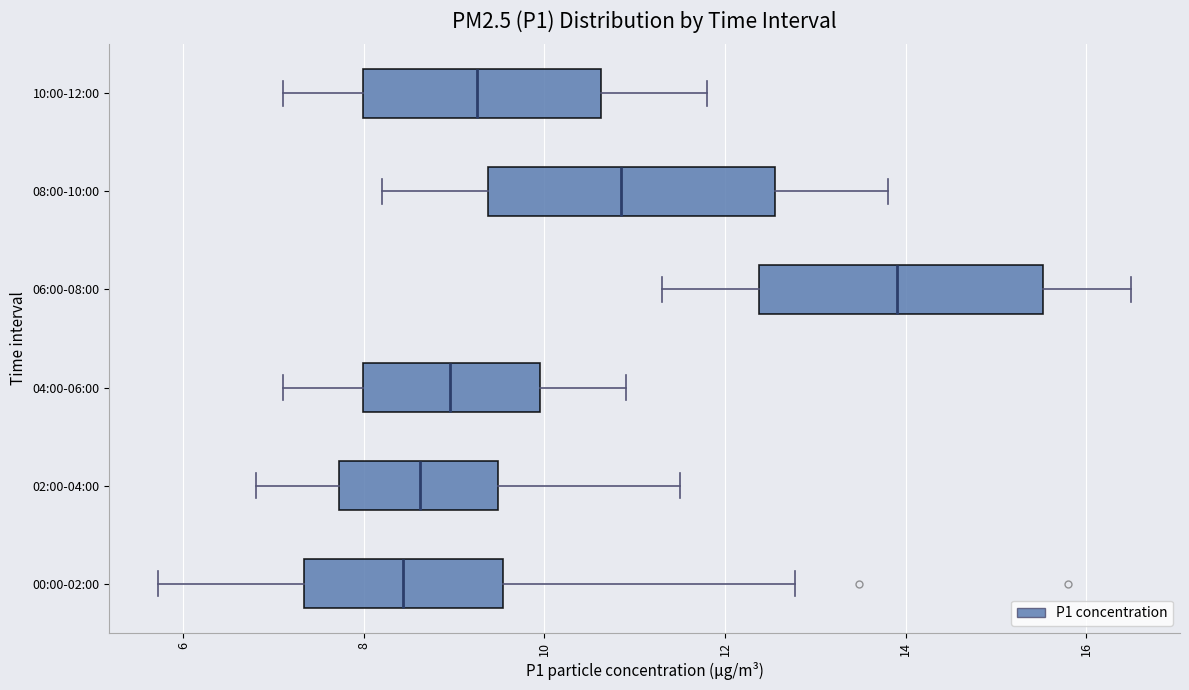

Where is the left edge of the box for 10:00-12:00 on the x-axis? The values are not printed on the chart, so give them approximately, as read against the axis.

8.0